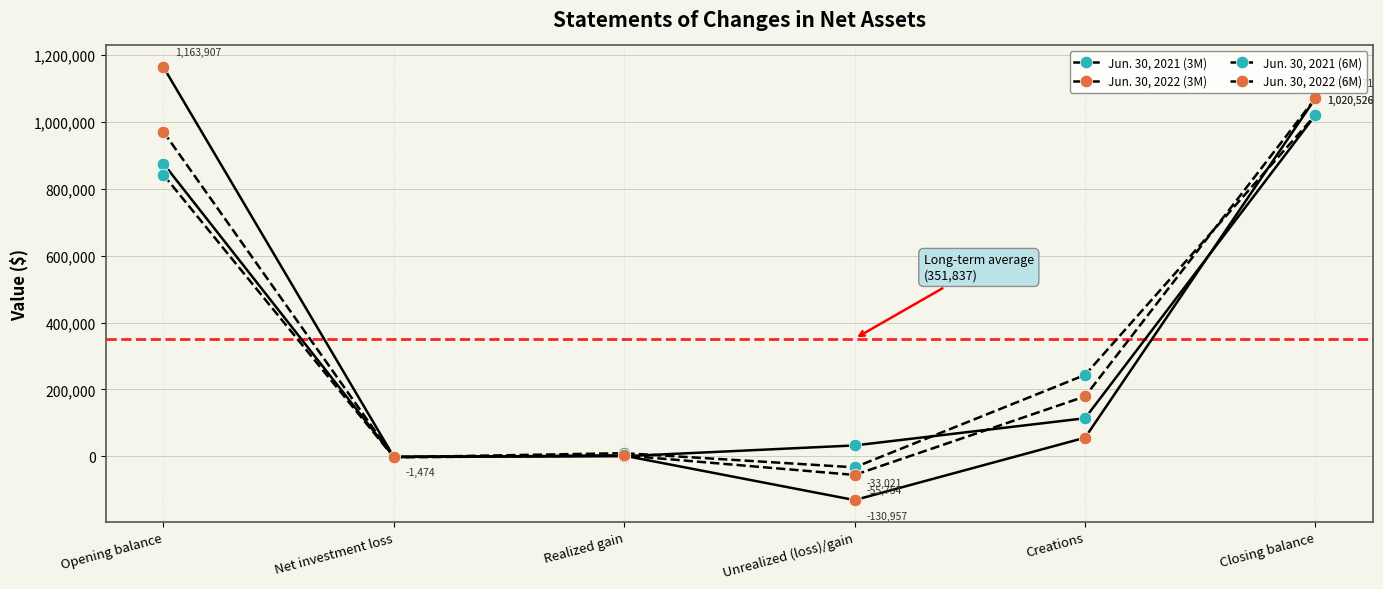

How many data points in Jun. 30, 2021 (6M) are less than 243307?

3